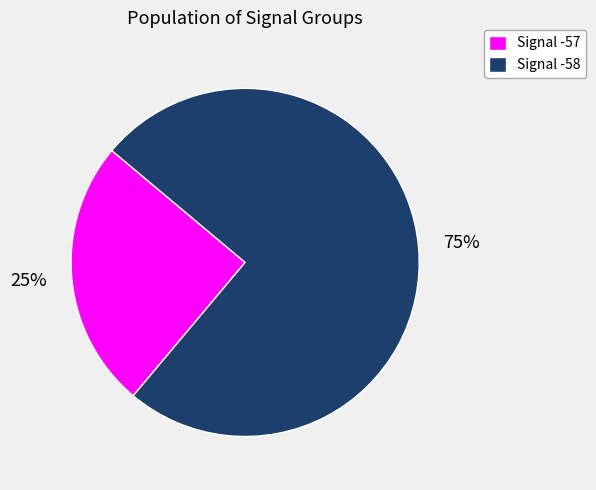

Is it true that Signal -58 is 81% of the pie?

False